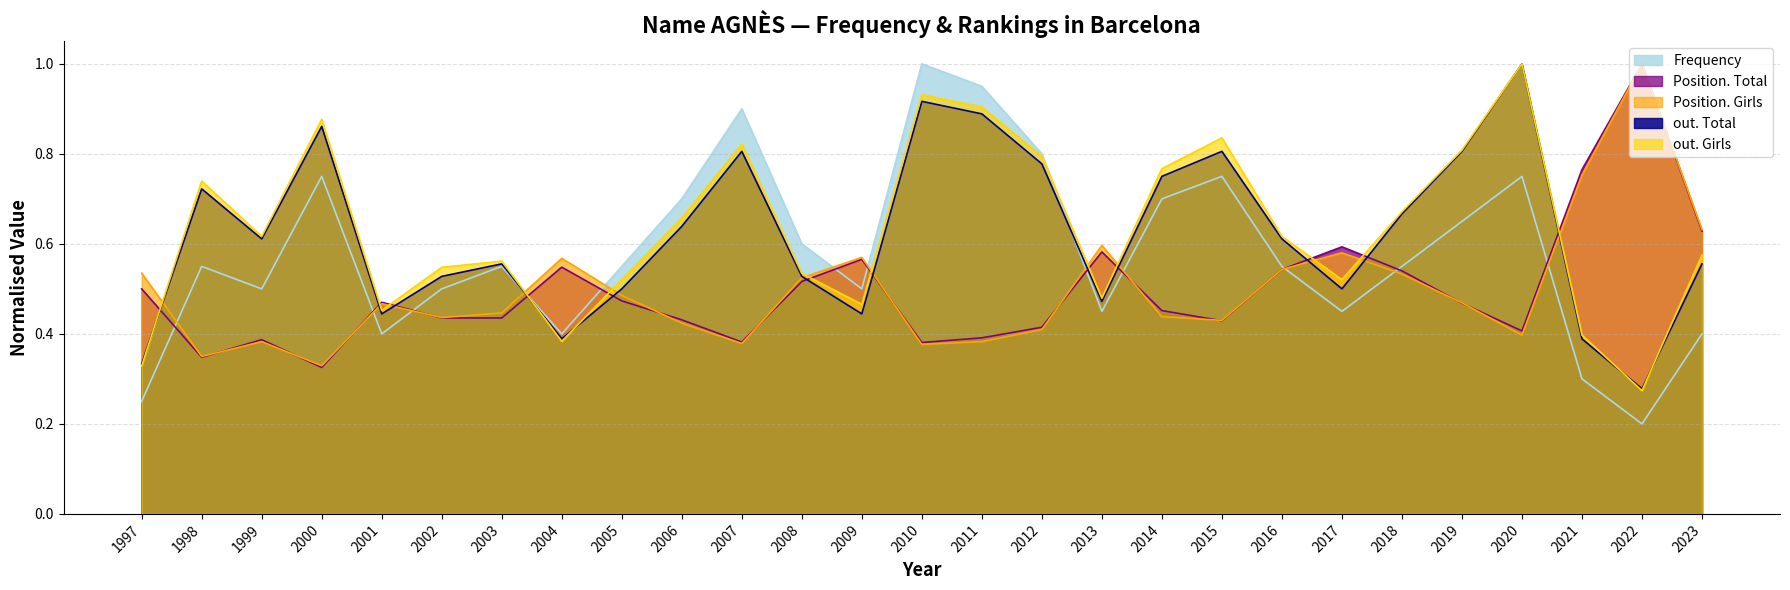

What is the difference between the maximum and second lowest values in the out. Girls series?

0.7